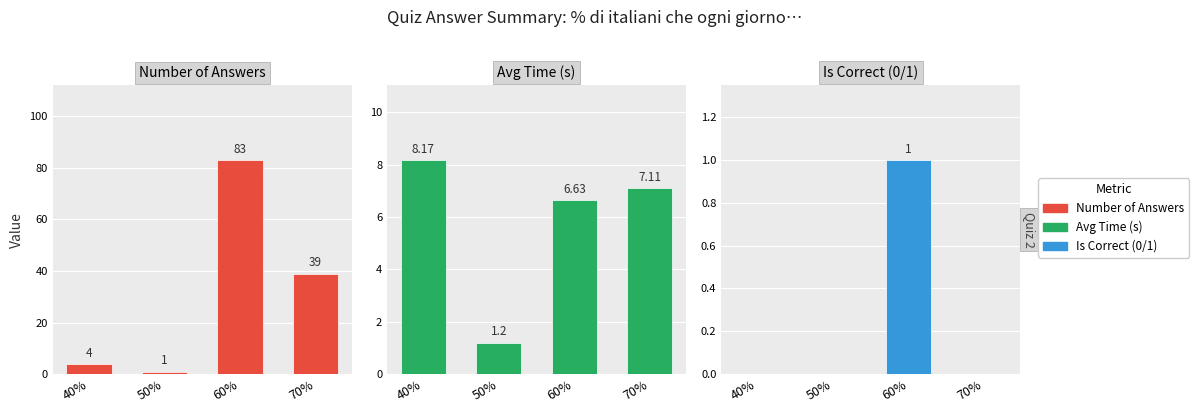

How many values in the Number of Answers series exceed 39?

1